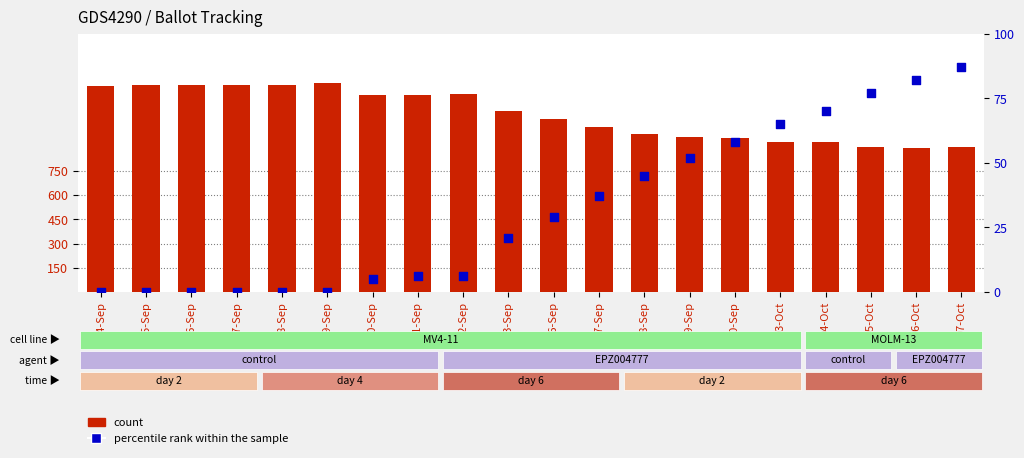

What are all the series names shown in the legend?

count, percentile rank within the sample